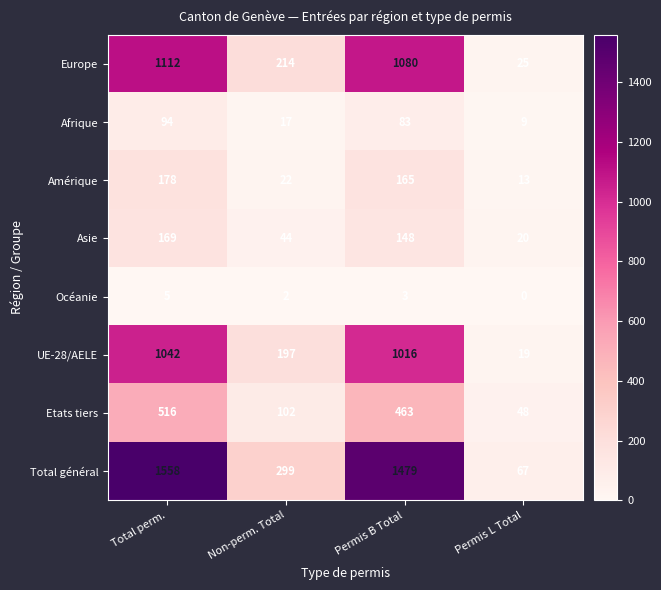

The UE-28/AELE series shows 354 at Non-perm. Total. True or false?

False